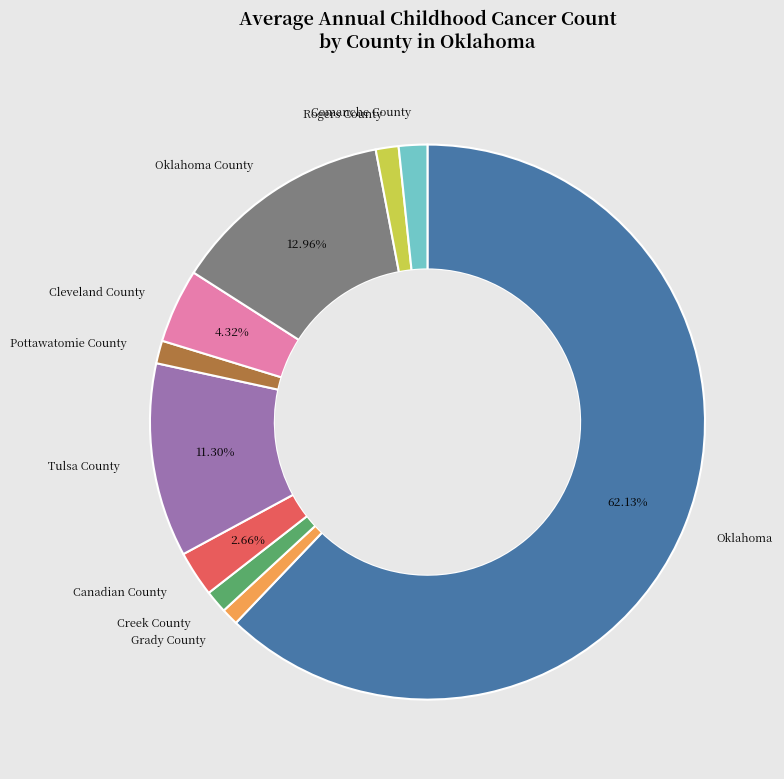

Does any single category account for the majority?

Yes